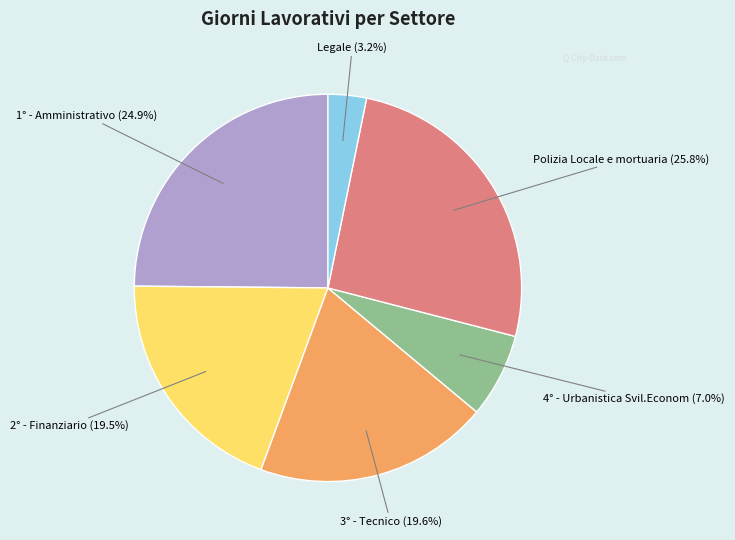

True or false: Polizia Locale e mortuaria accounts for 17% of the total.

False